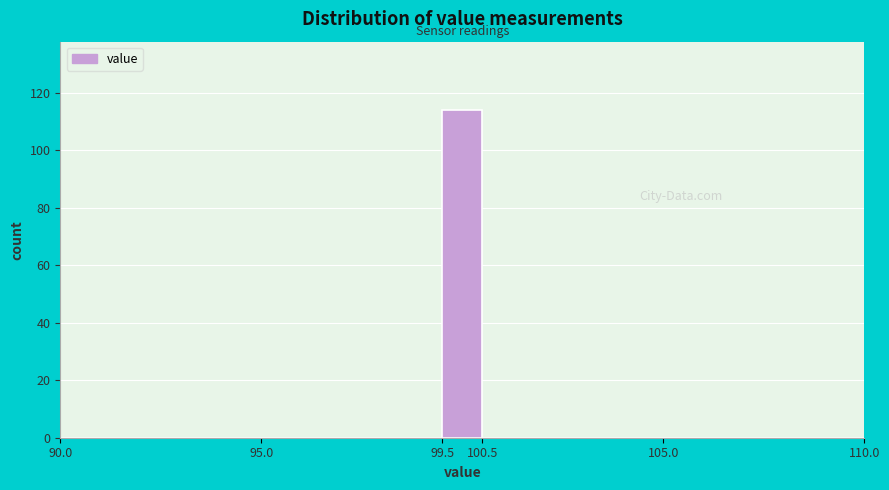

Reading left to right, transcribe this chart: for each bar, give the range it covers on the x-axis and its height. The values are not printed on the chart, so give them approximately, as read against the axis.

90.0 to 95.0: 0
95.0 to 99.5: 0
99.5 to 100.5: 114
100.5 to 105.0: 0
105.0 to 110.0: 0